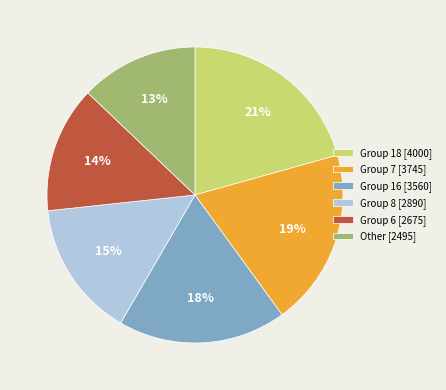

Combined, do Group 18 [4000] and Other [2495] account for over 50%?

No